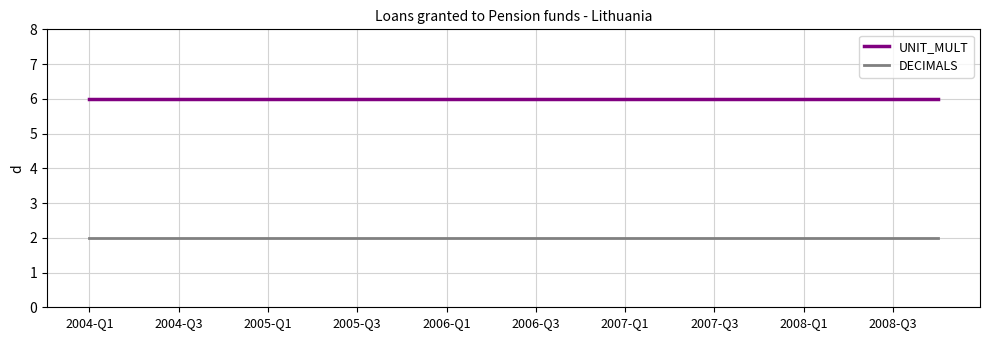

What is the maximum value shown in the chart?

6